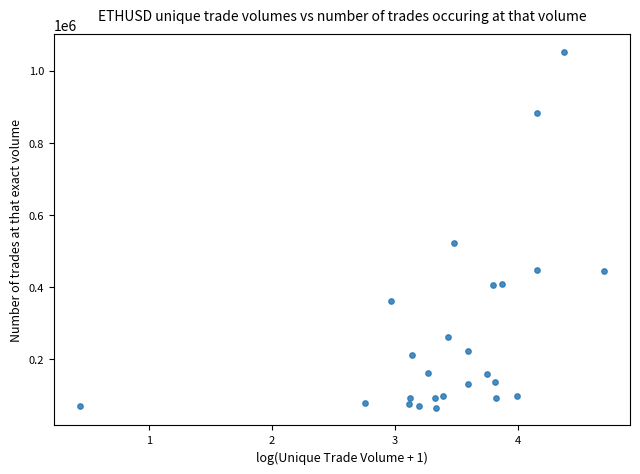

What Y value in the scatter plot is closest to 558730?

520691